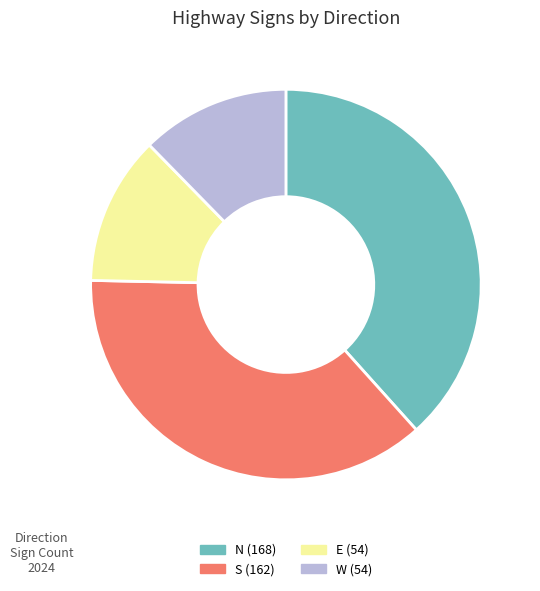

Does E account for over 50% of the chart?

No